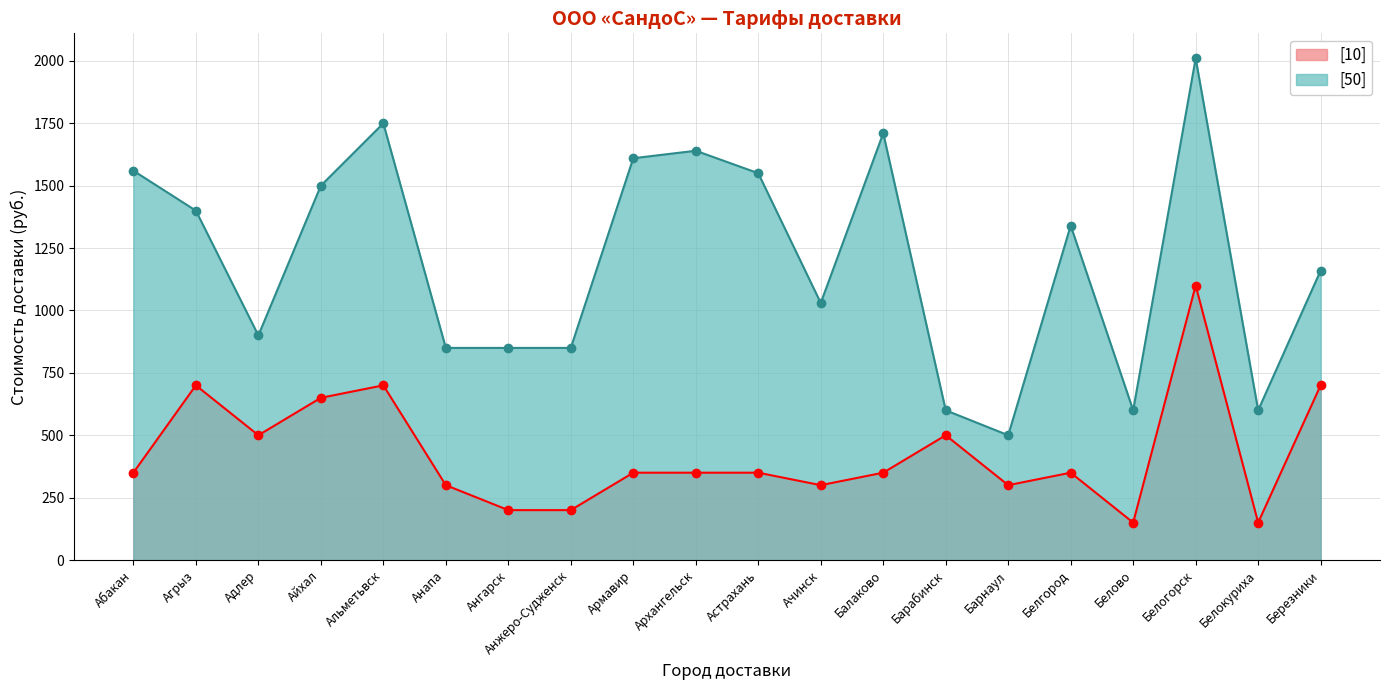

In [10], how many points are lower than both neighbors (excluding endpoints)?

5